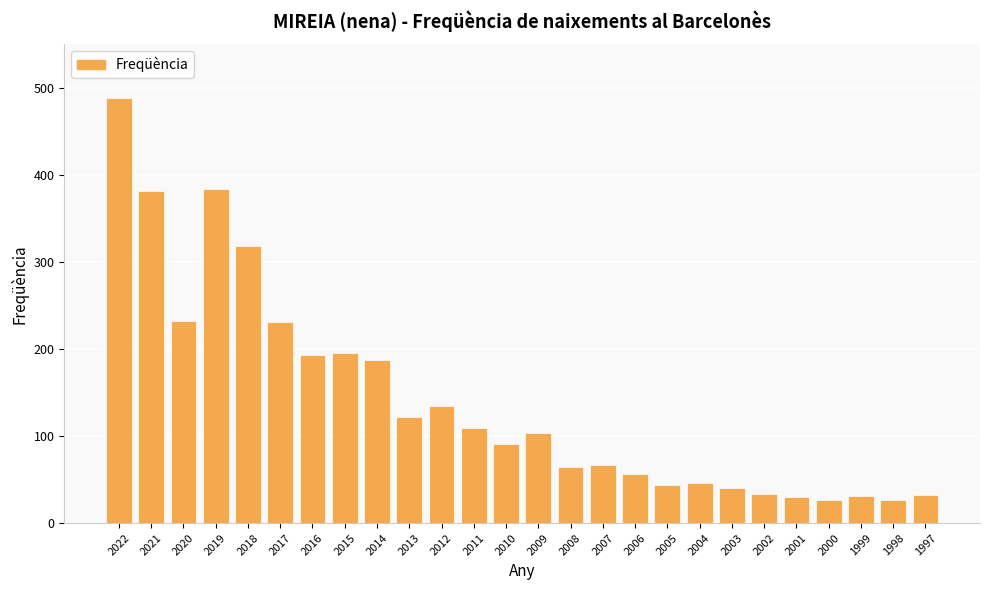

What is the greatest value displayed?

488